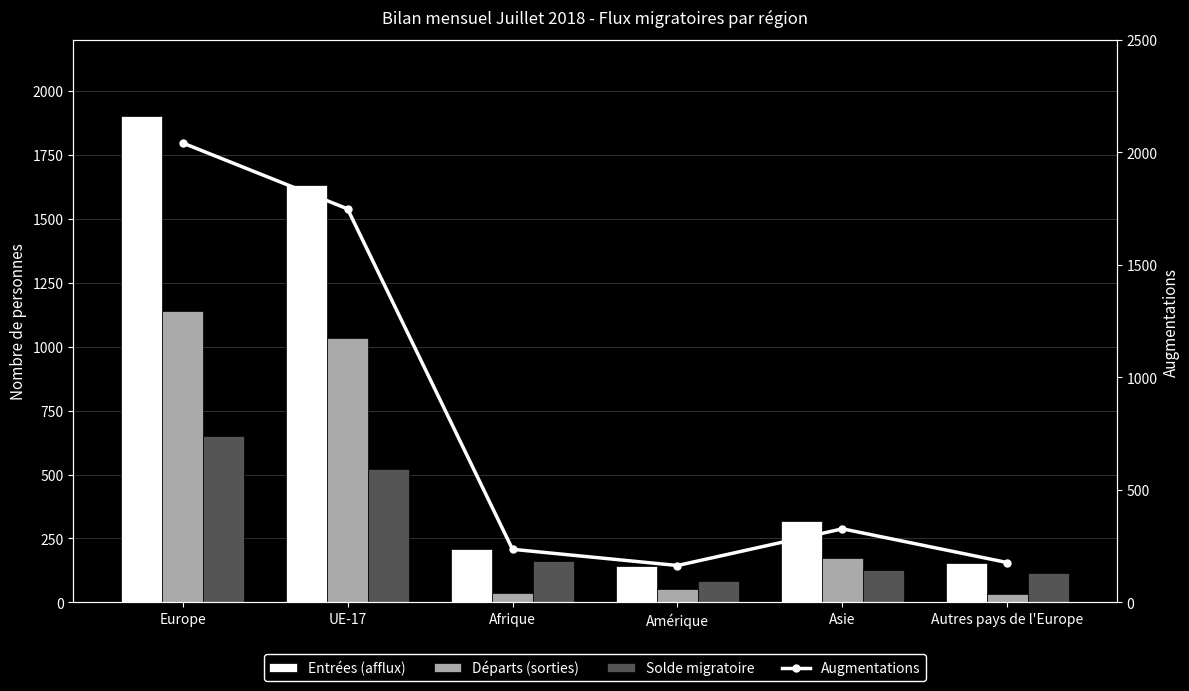

Reading left to right, list all the values displayed in this chart.

Entrées (afflux): 1904	1634	208	141	319	154
Départs (sorties): 1141	1033	35	52	173	33
Solde migratoire: 652	520	160	83	128	114
Augmentations: 2042	1749	236	164	327	177